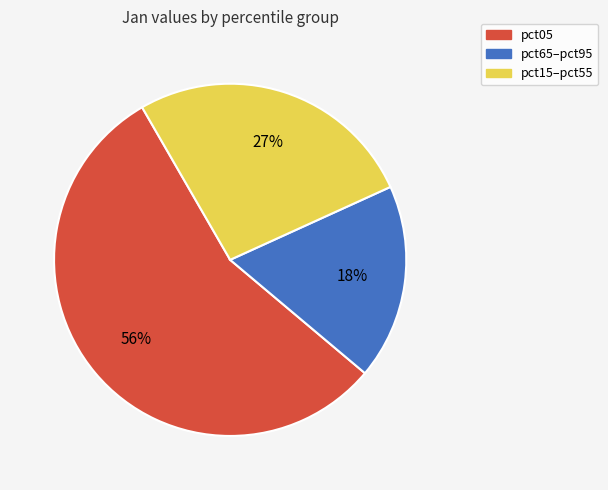

Rank the categories by value from lowest to highest.

pct65–pct95, pct15–pct55, pct05